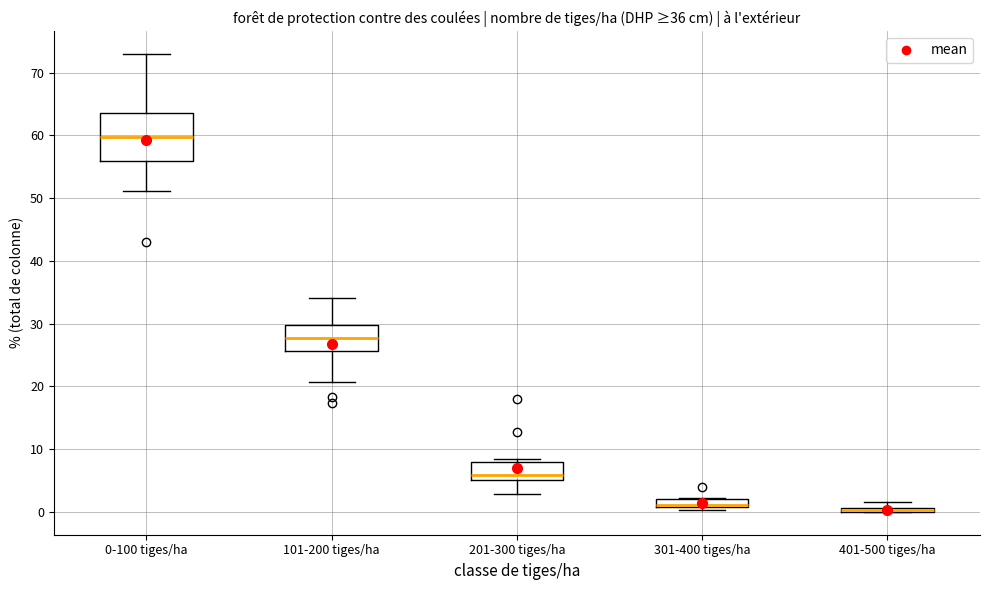

Which box is the tallest, from its lower edge to its upper edge?

0-100 tiges/ha